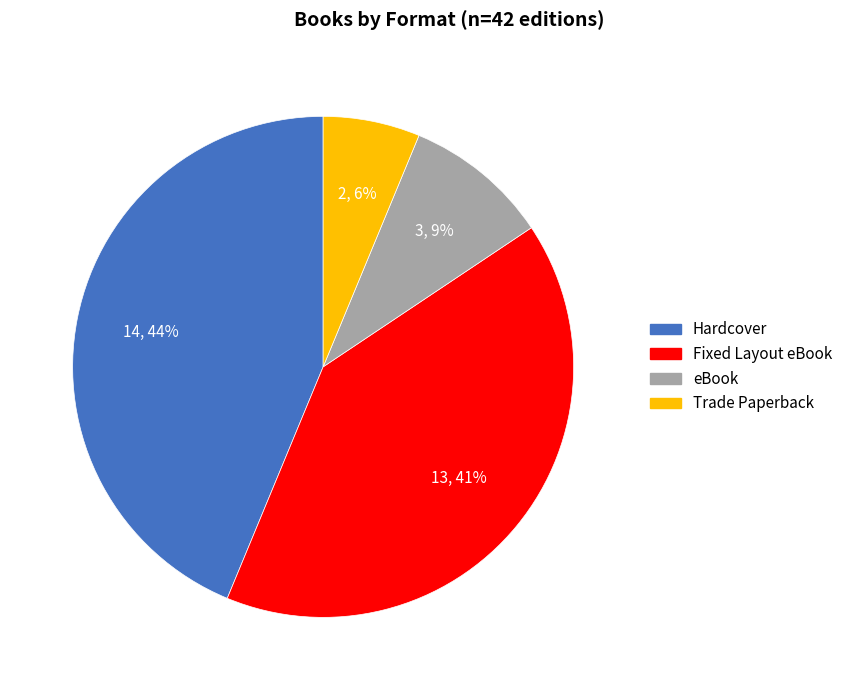

Rank the categories by value from highest to lowest.

Hardcover, Fixed Layout eBook, eBook, Trade Paperback